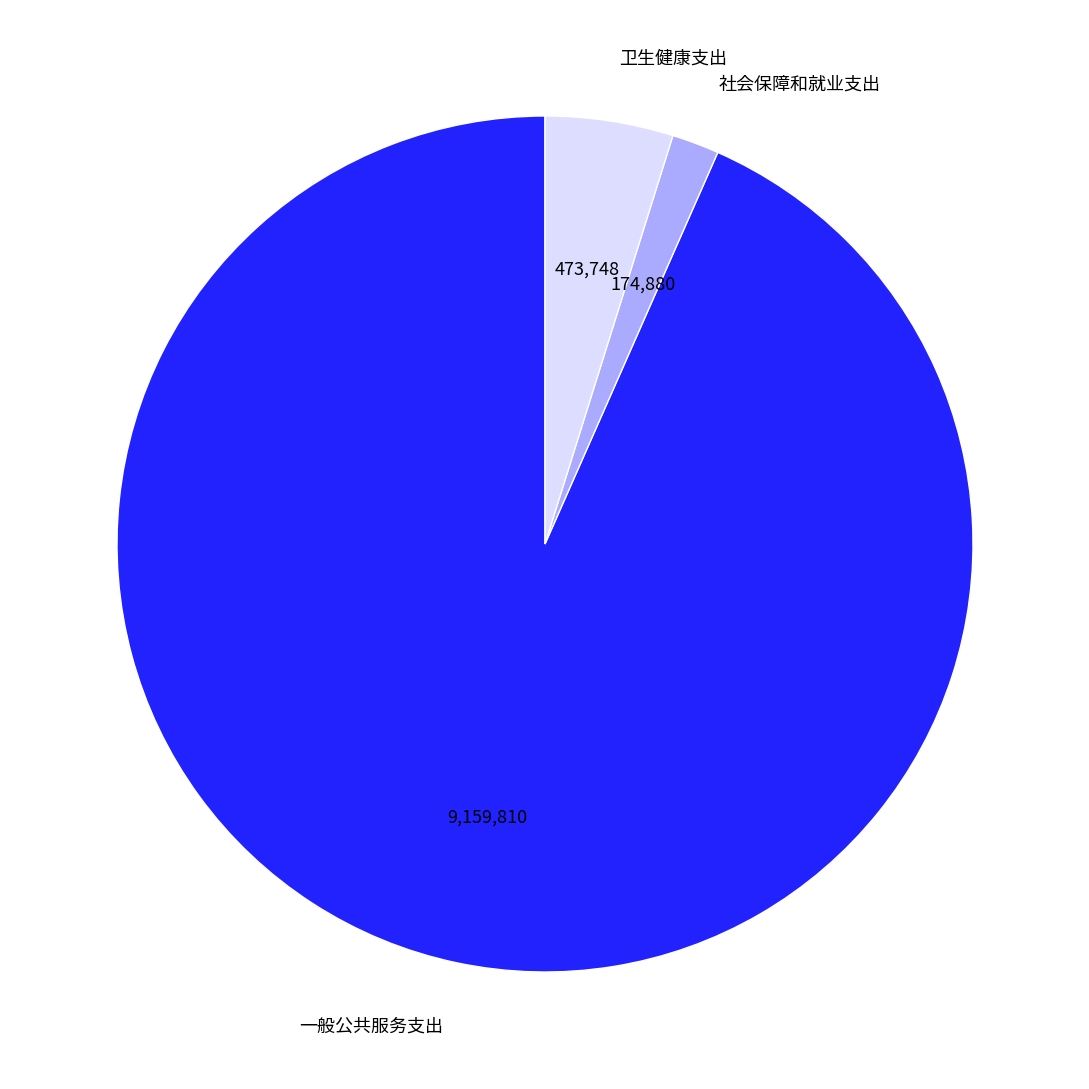

Does 卫生健康支出 account for over 50% of the chart?

No